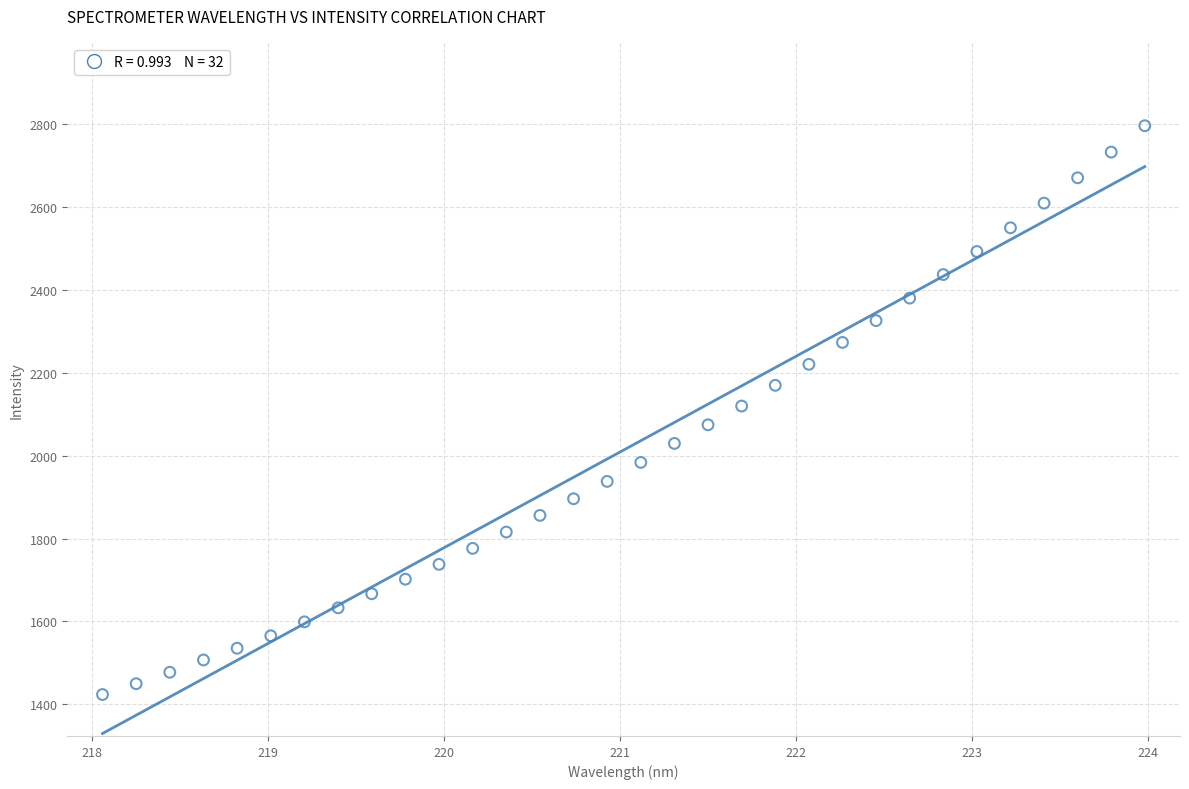

What is the range of Y values (max minus min)?

1372.0